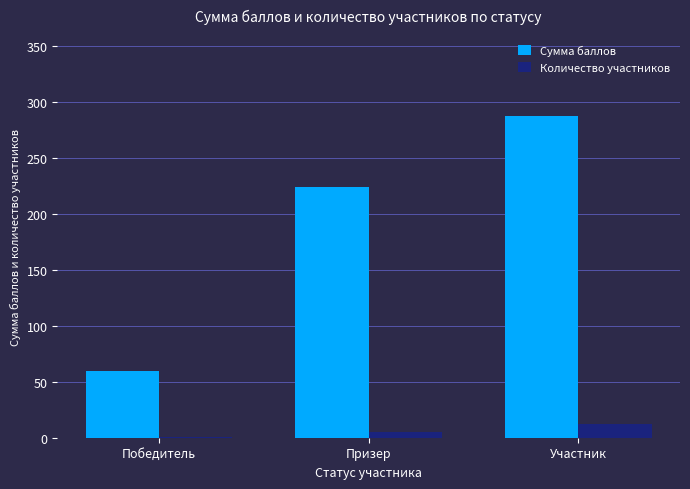

The value of Сумма баллов at Призер is 224. True or false?

True